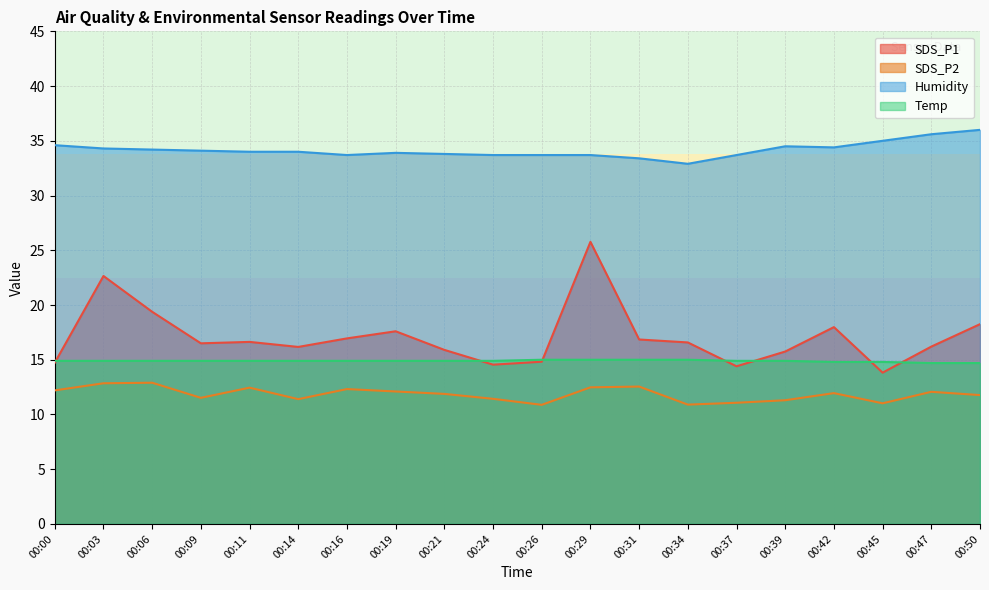

True or false: SDS_P2 and SDS_P1 intersect in this chart.

False